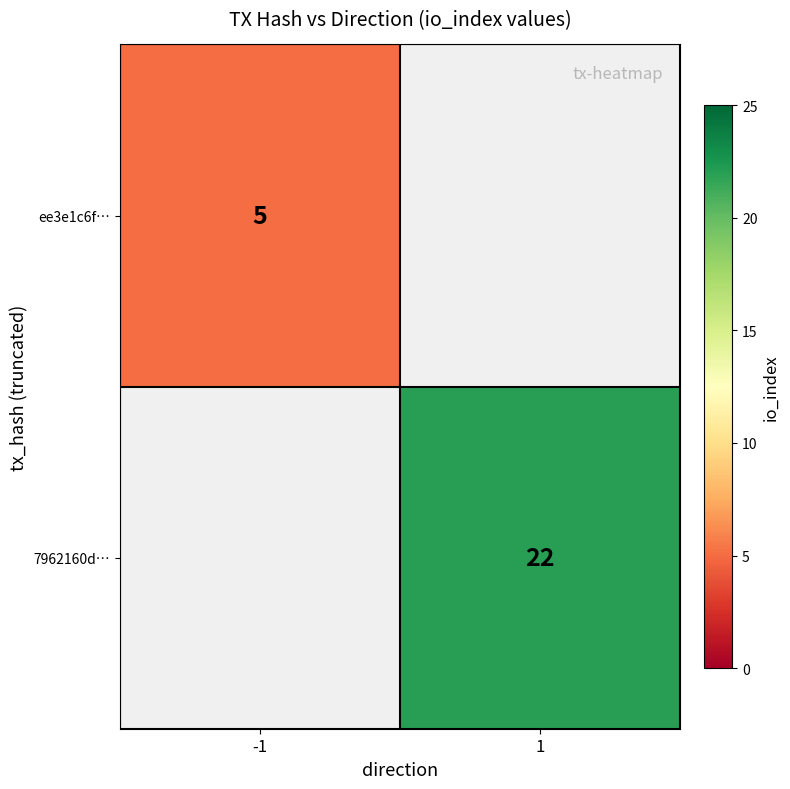

Is the value of 7962160d… at 1 greater than the value of ee3e1c6f… at -1?

Yes